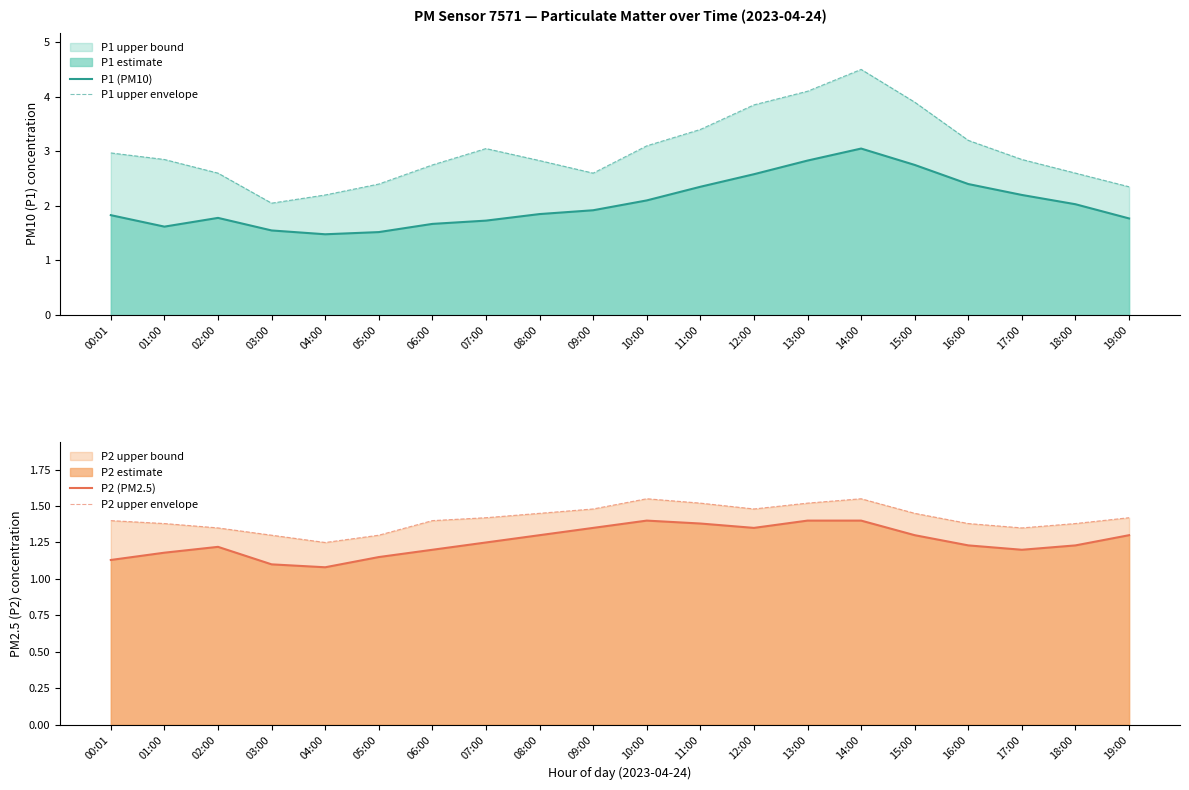

True or false: P1 (PM10) and P1 upper envelope cross at least once.

False